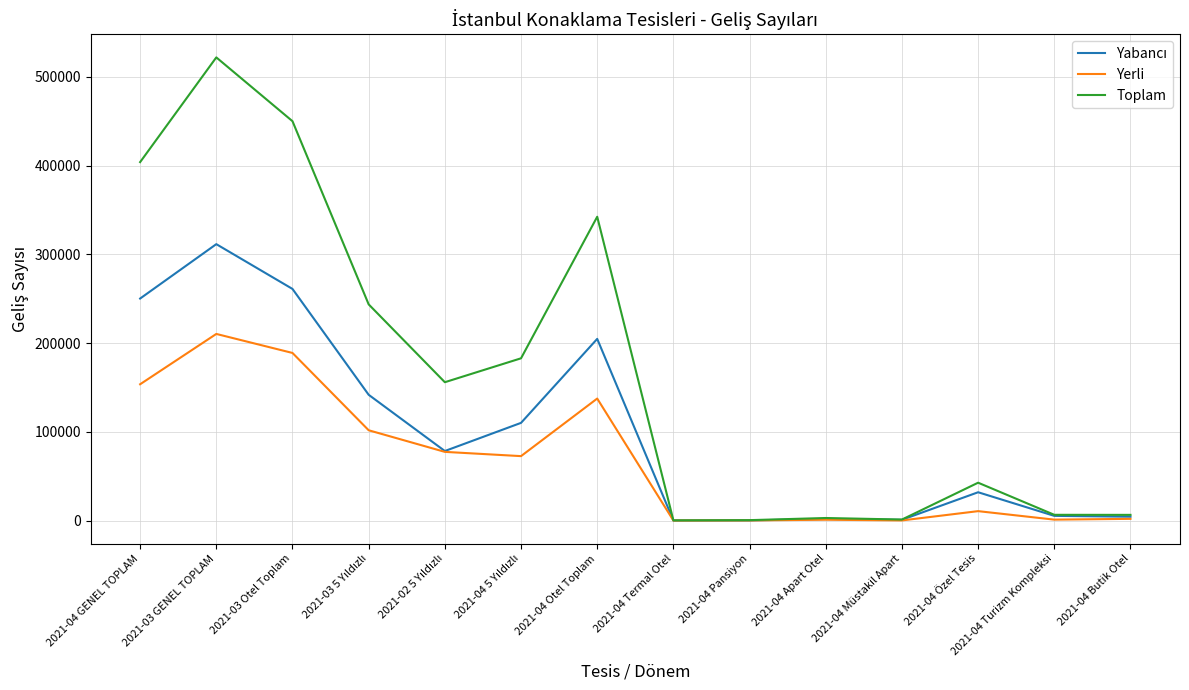

What is the greatest value displayed?

521897